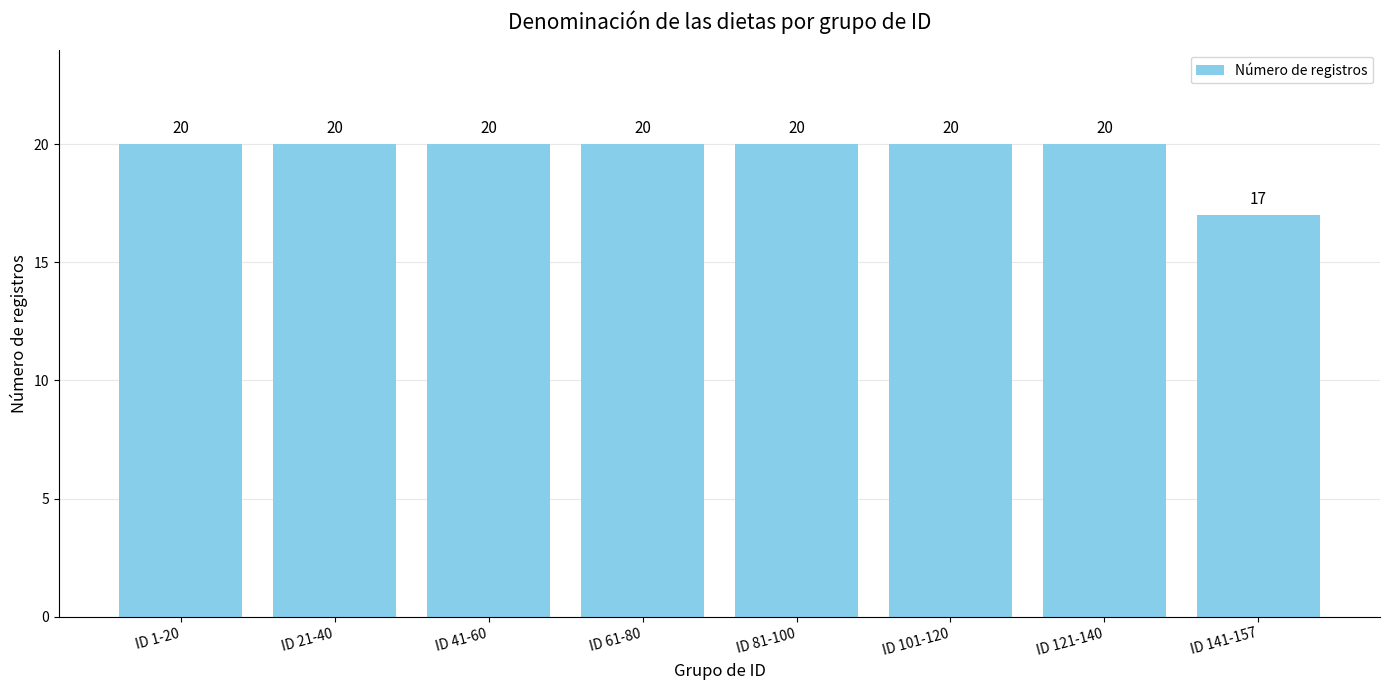

What is the label of the 3rd bar from the right?

ID 101-120